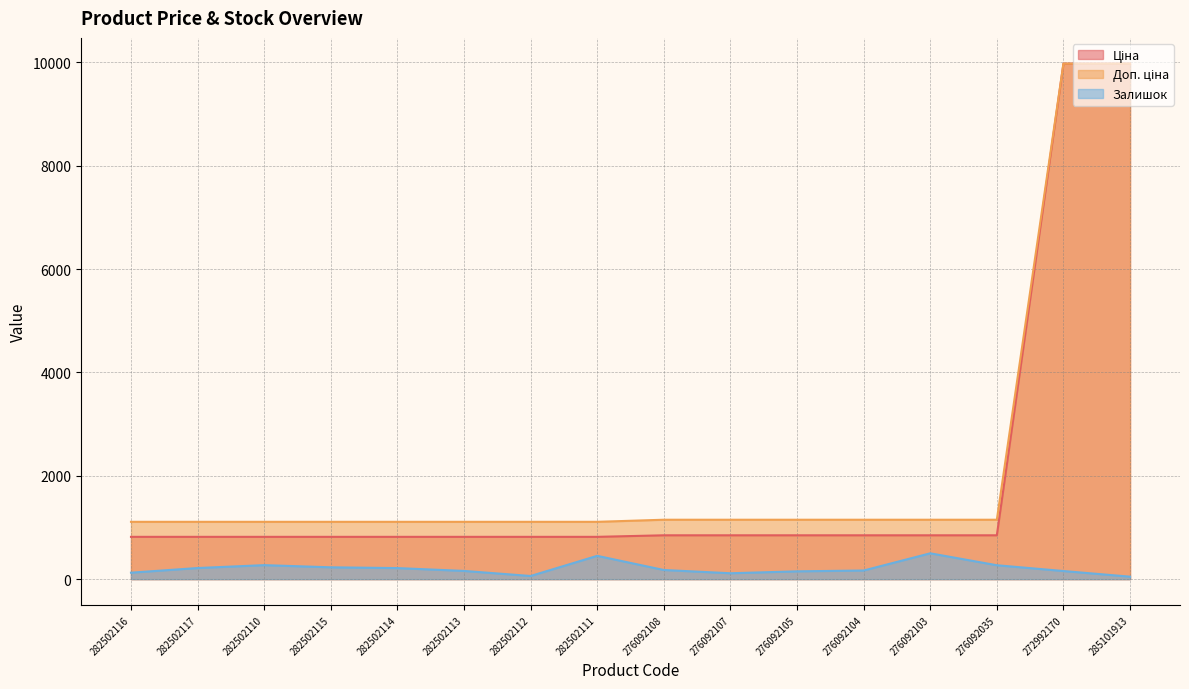

Between 276092108 and 276092103, which series saw the biggest shift?

Залишок